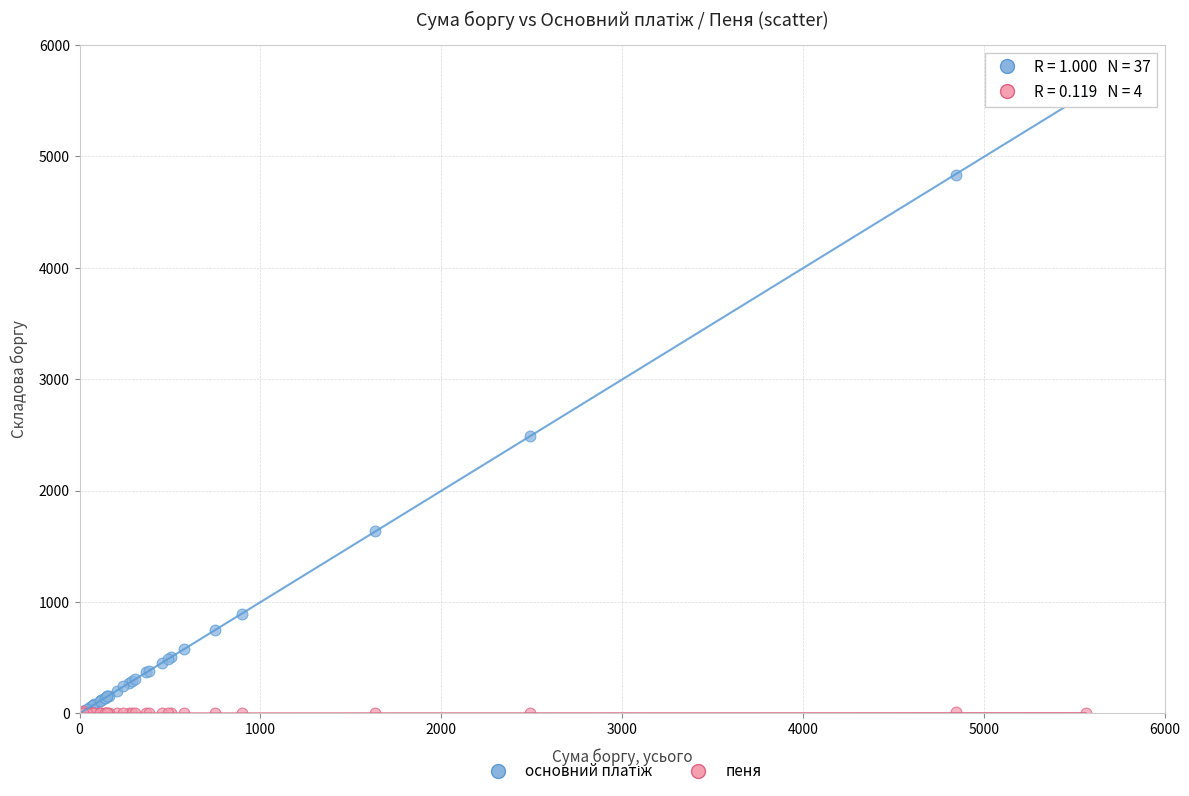

Across all series, what Y value is closest to 2782?

2493.6